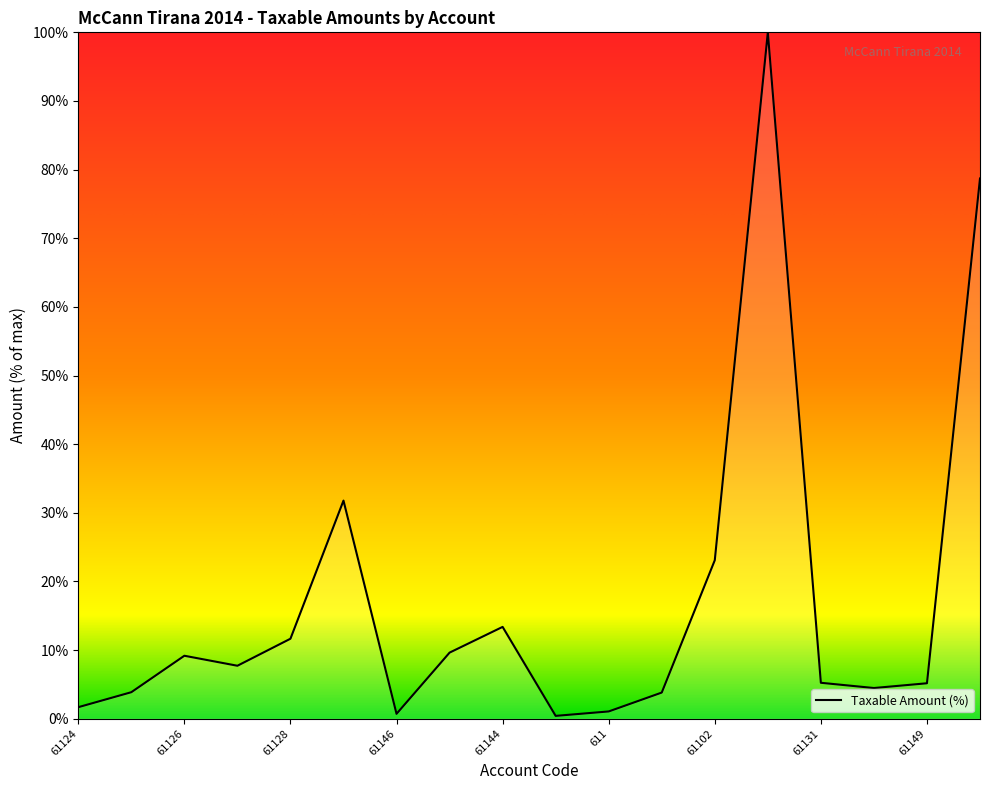

What is the maximum value shown in the chart?

100.0